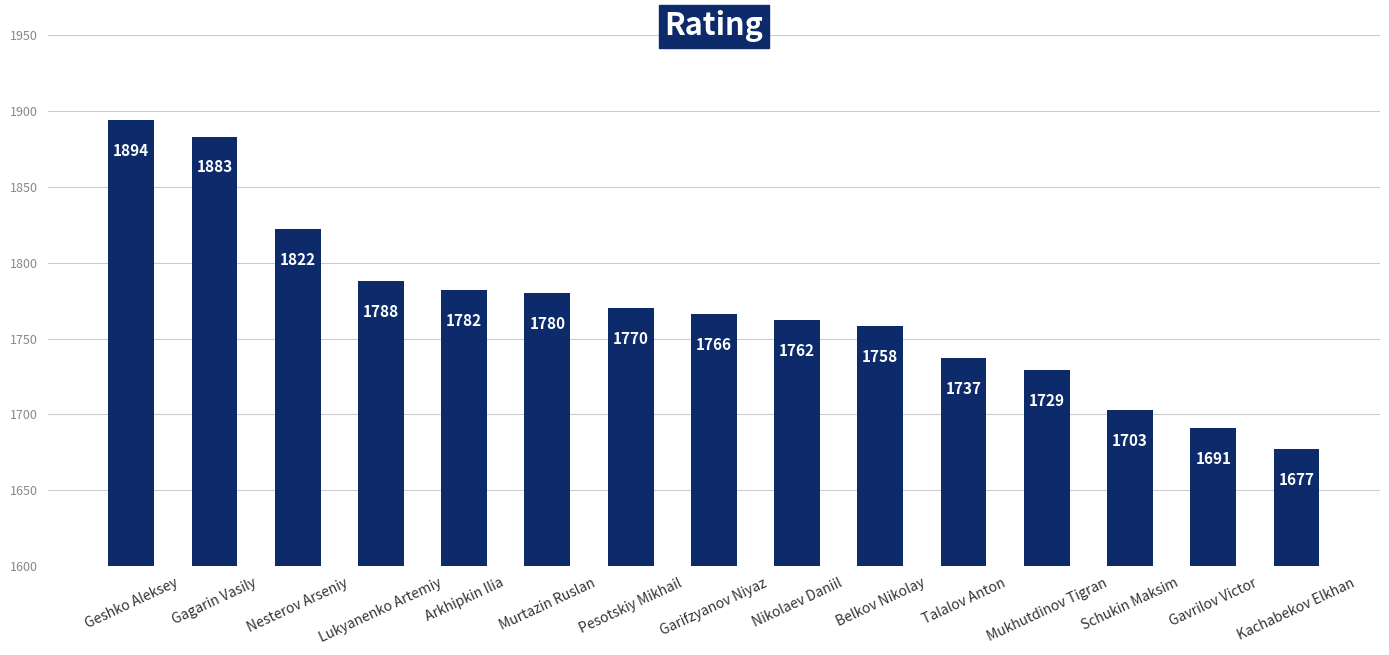

What is the value of the 1st bar from the left?

1894